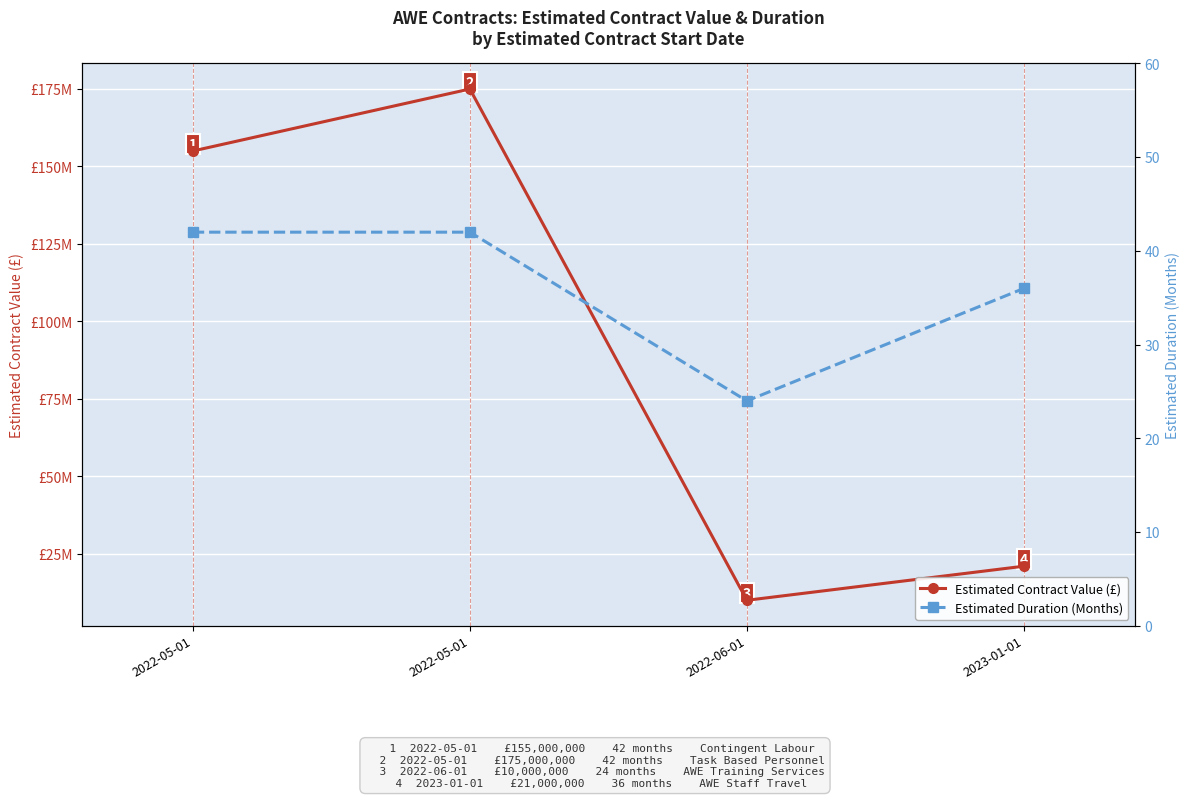

Count the number of data series in this chart.

2